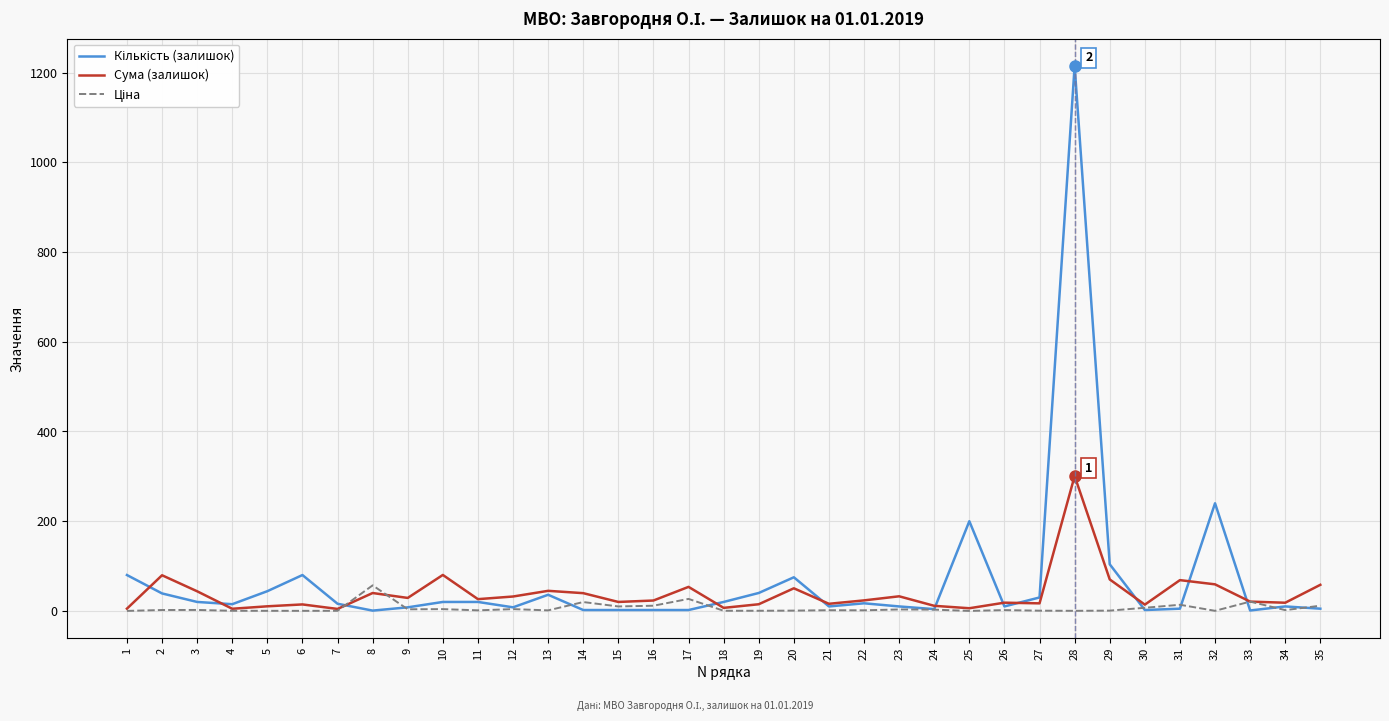

Does the chart display data point markers on the line(s)?

No